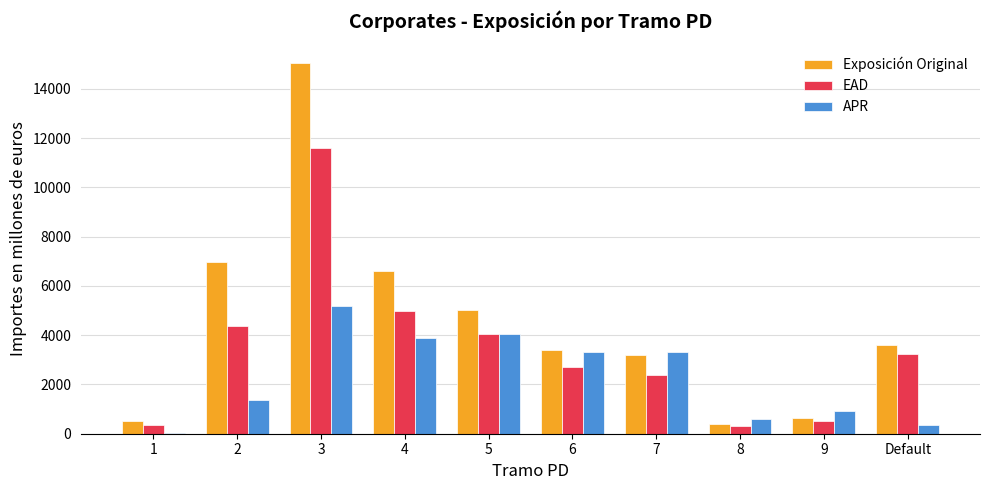

What is the sum of all Exposición Original values?

45353